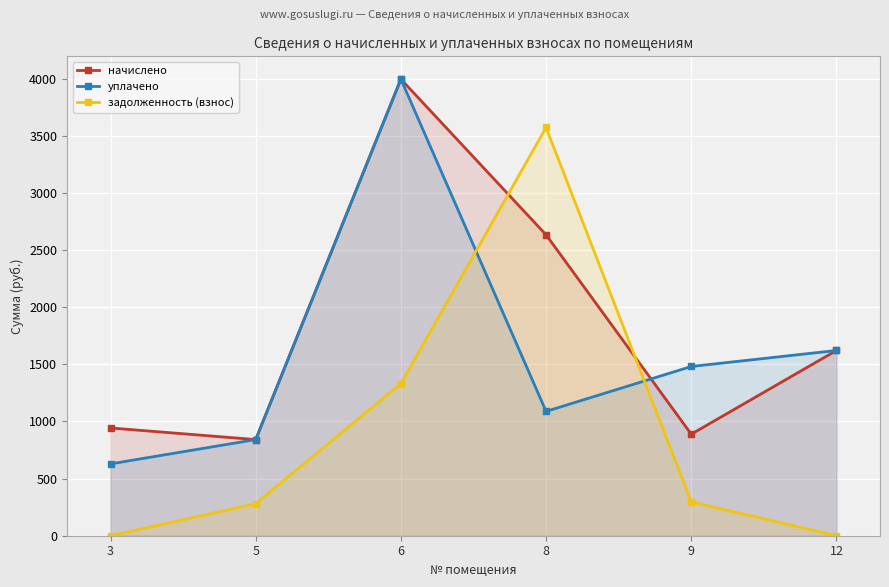

What value does the начислено series have at 5?

841.5